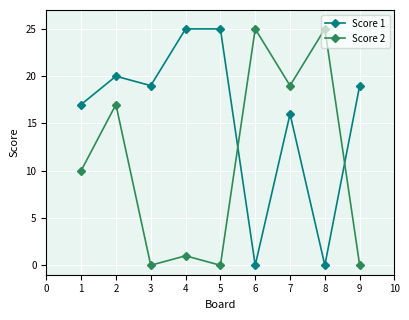

What is the value of the Score 2 point at the 8th from the left?

25